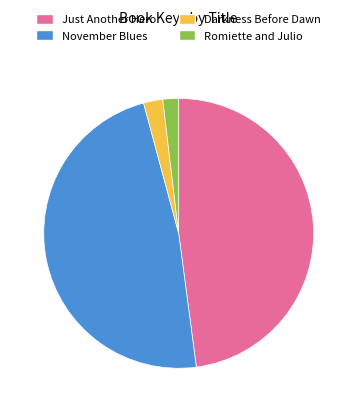

Is it true that Romiette and Julio is 12% of the pie?

False